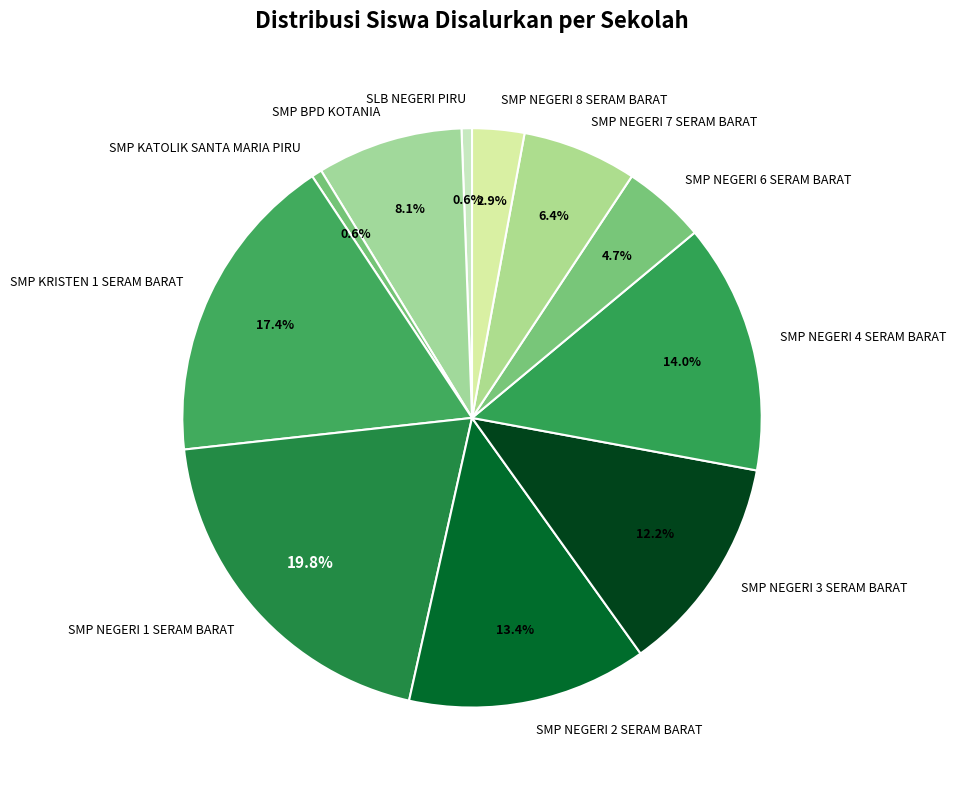

Between SMP BPD KOTANIA and SMP NEGERI 1 SERAM BARAT, which is larger?

SMP NEGERI 1 SERAM BARAT